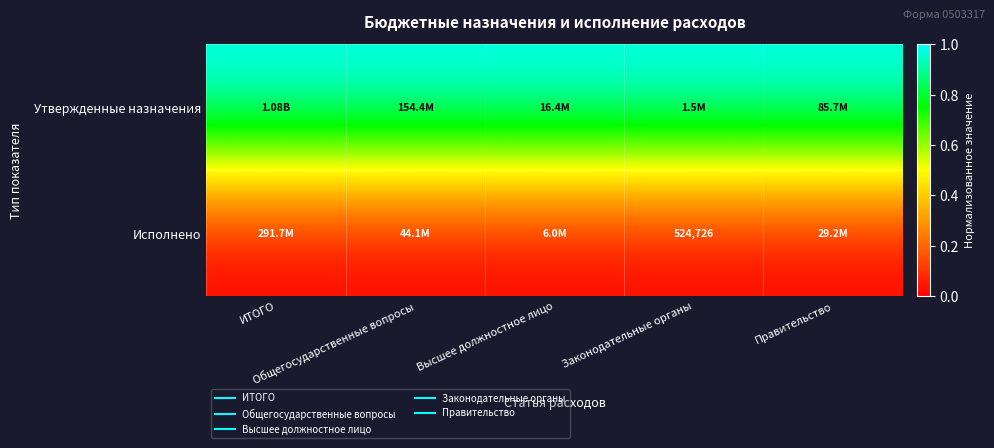

What is the minimum value for Утвержденные назначения?

1